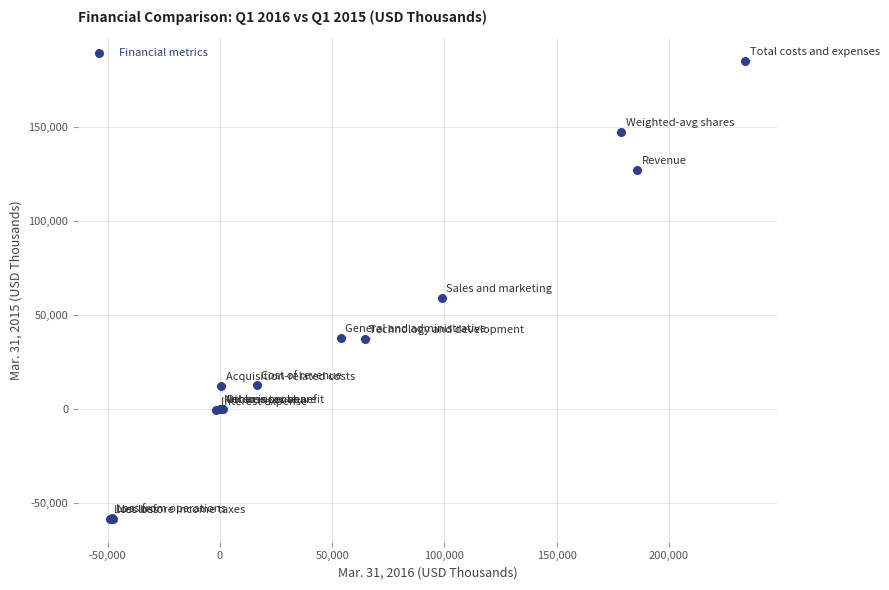

What Y value in the scatter plot is closest to 63406?

59286.0